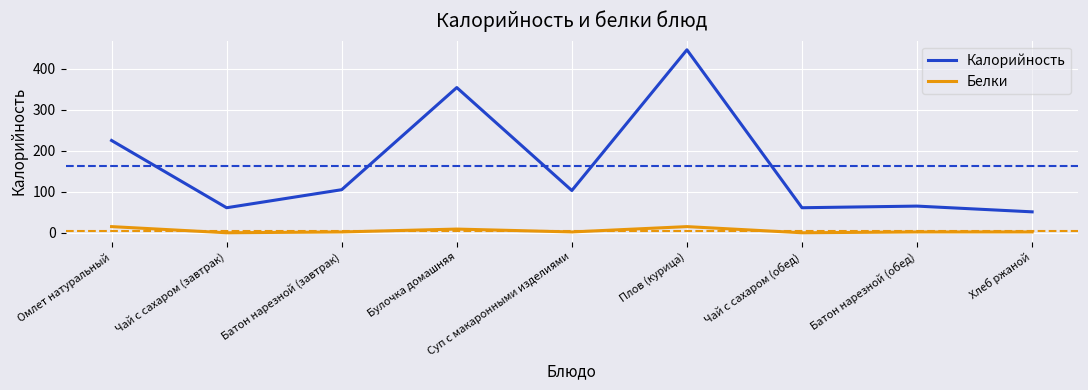

List the series in order of their overall mean, lowest first.

Белки, Калорийность